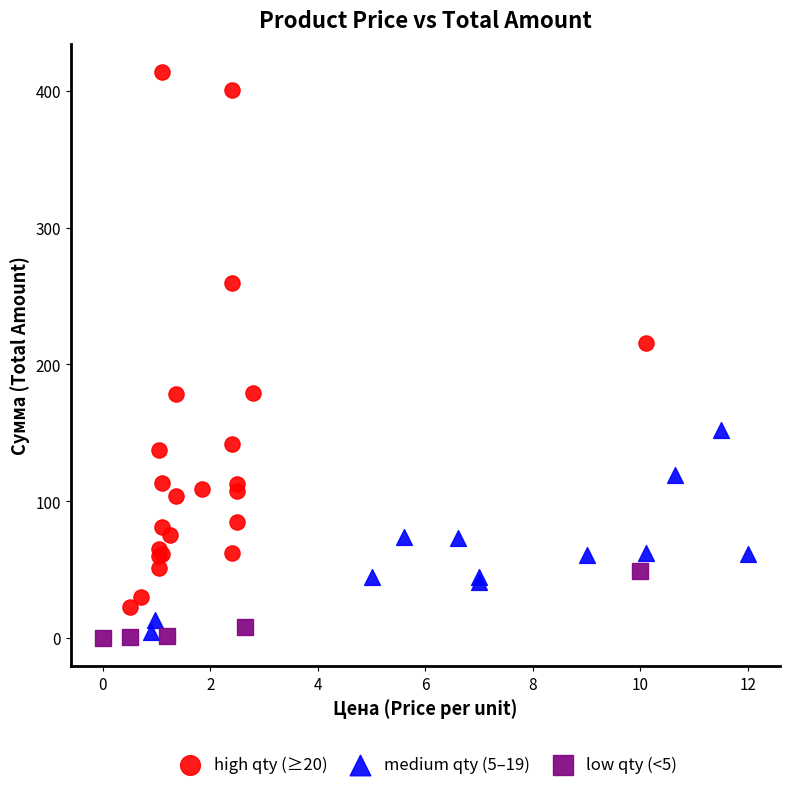

Which series has the largest Y range (max minus min)?

high qty (≥20)